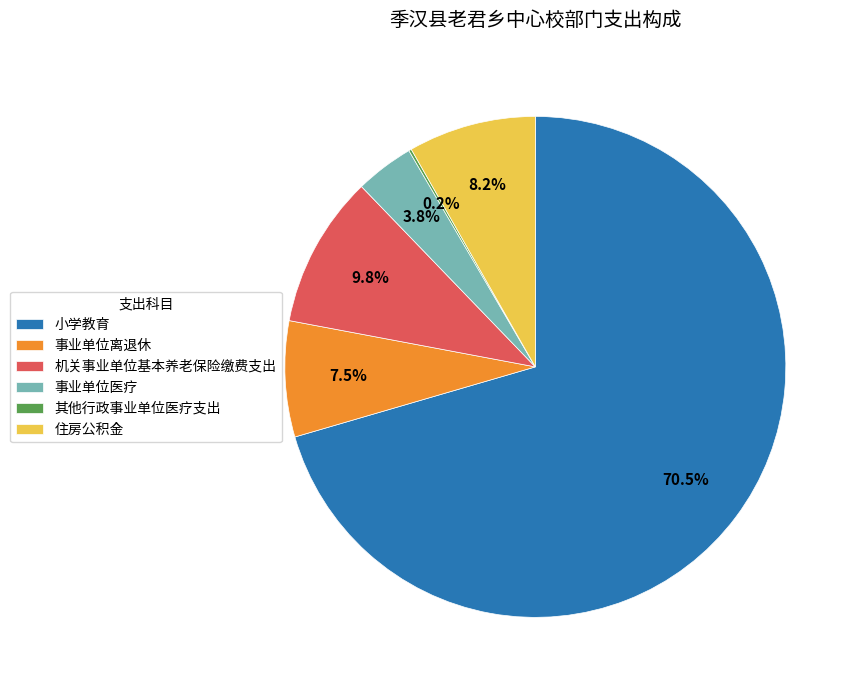

Between 机关事业单位基本养老保险缴费支出 and 住房公积金, which is larger?

机关事业单位基本养老保险缴费支出